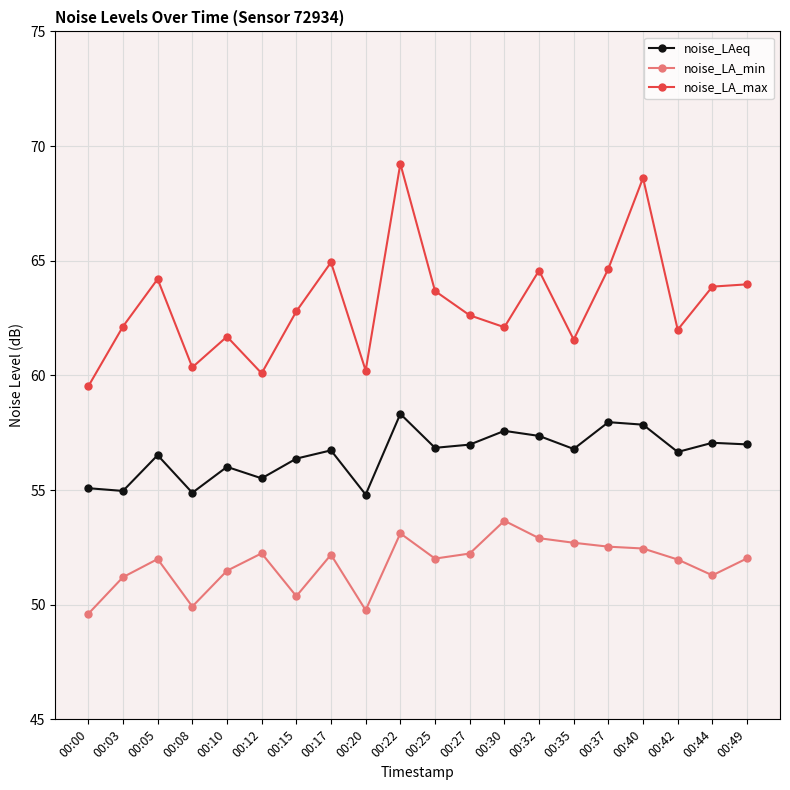

Count the number of data series in this chart.

3